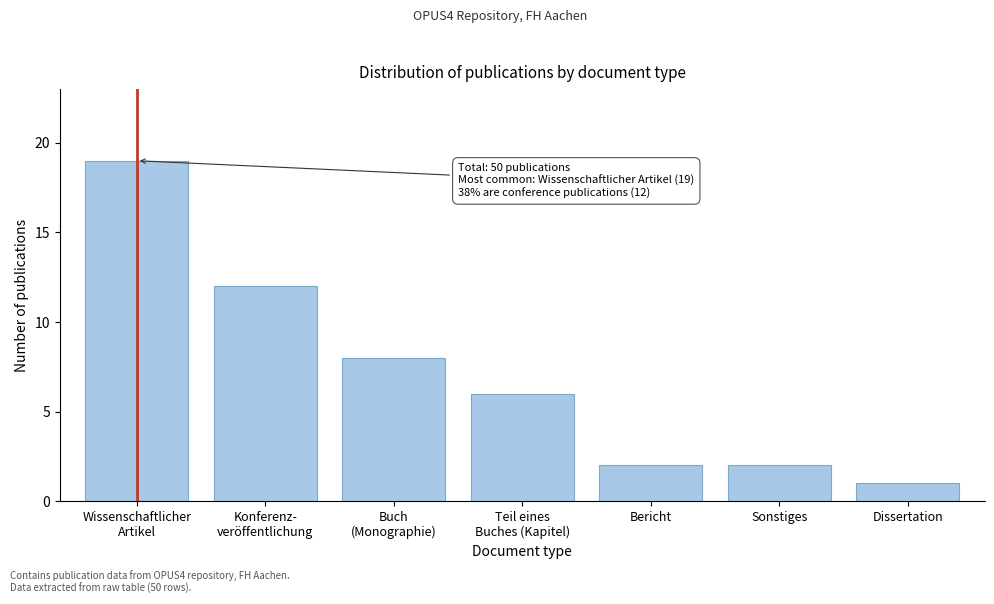

Reading right to left, list all the values displayed in this chart.

1	2	2	6	8	12	19